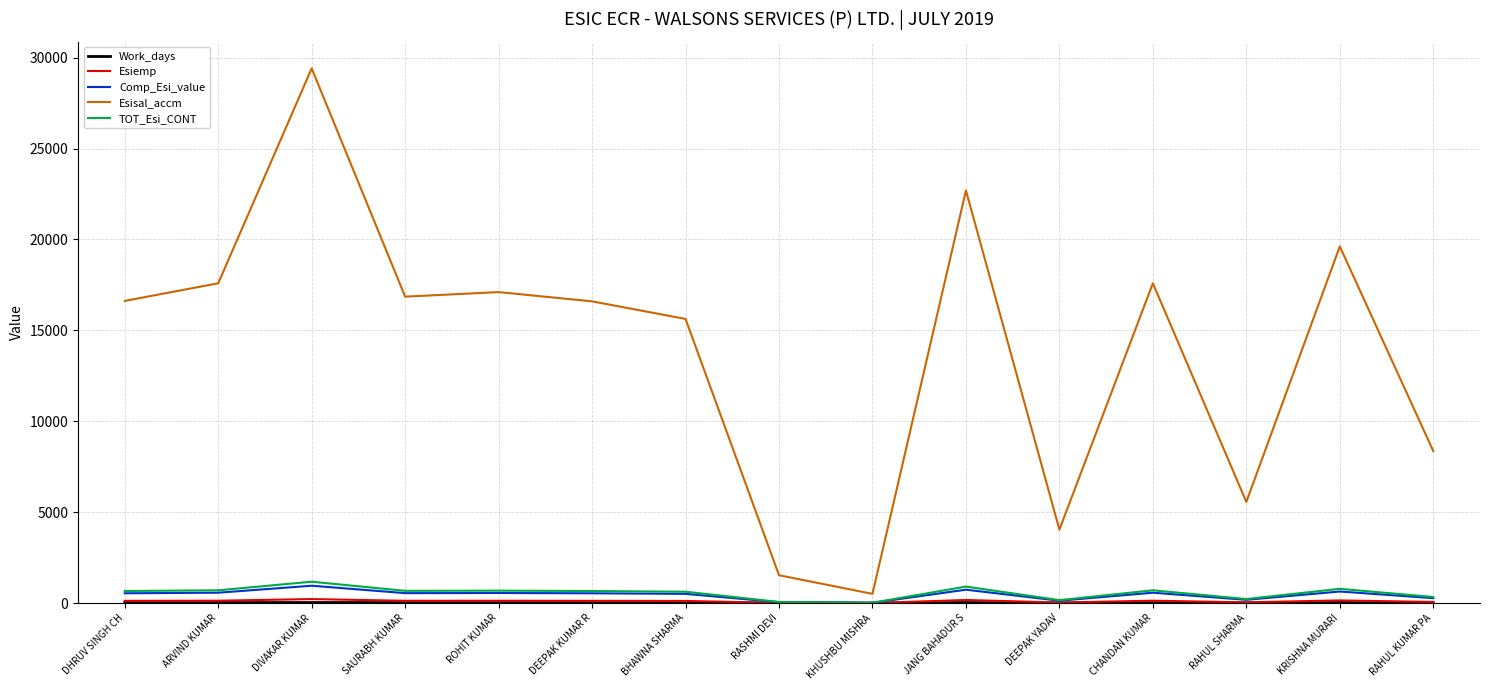

At which category is the sum across all series the highest?

DIVAKAR KUMAR